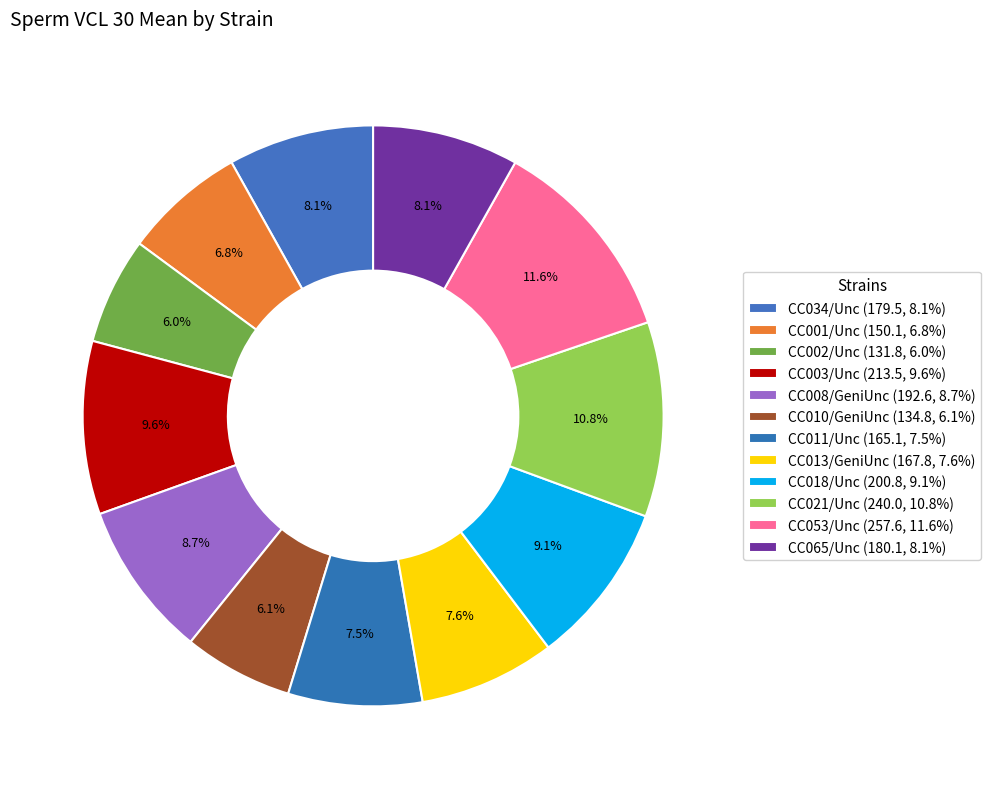

Which category has the biggest portion of the pie?

CC053/Unc